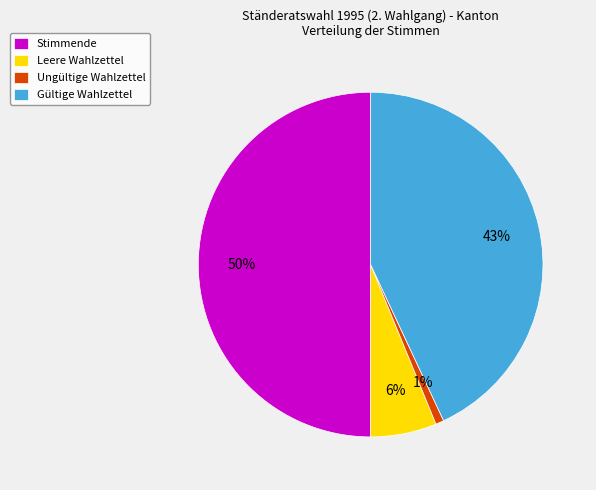

Rank the categories by value from lowest to highest.

Ungültige Wahlzettel, Leere Wahlzettel, Gültige Wahlzettel, Stimmende